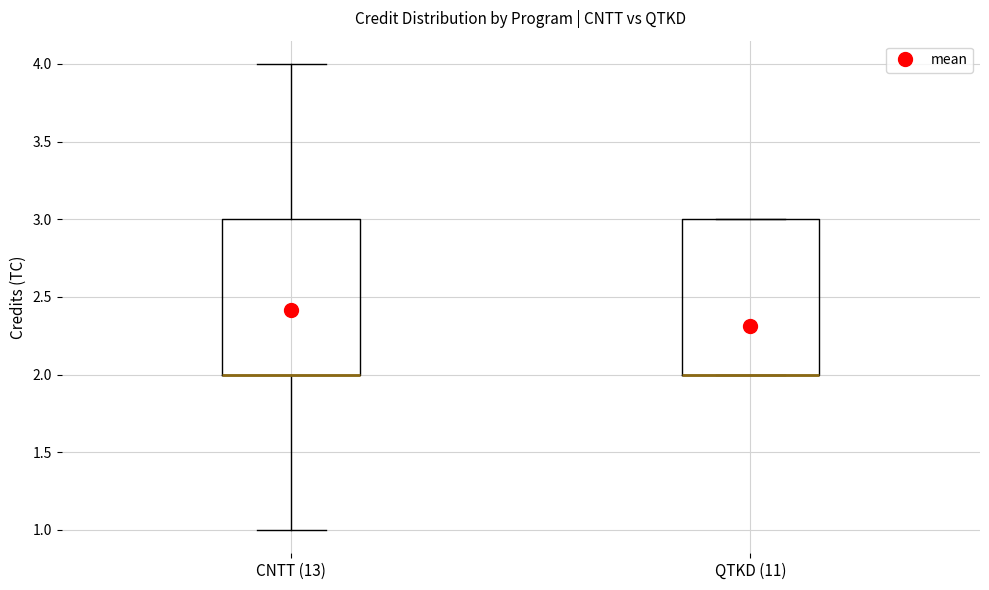

Reading left to right, transcribe this box plot: for each box, give where its median line is, the range the box spans, and where its two whiskers end, as read against the y-axis. The values are not printed on the chart, so give them approximately, as read against the axis.

CNTT (13): median 2 (drawn on the box's lower edge), box 2 to 3, whiskers 1 to 4
QTKD (11): median 2 (drawn on the box's lower edge), box 2 to 3, whiskers 2 to 3